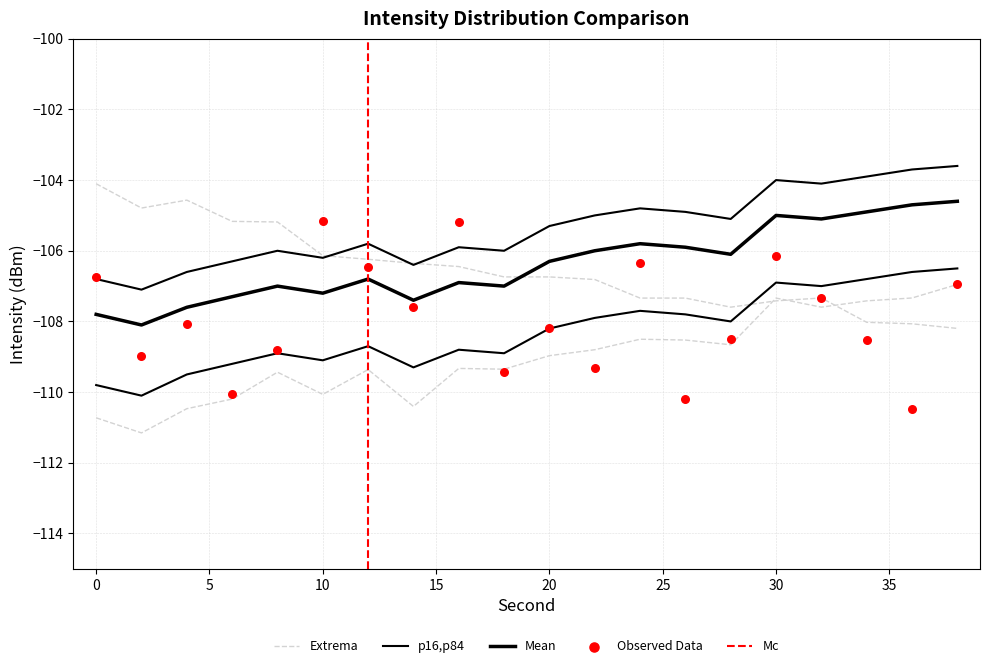

Which series contains the lowest Y value?

intensity_min